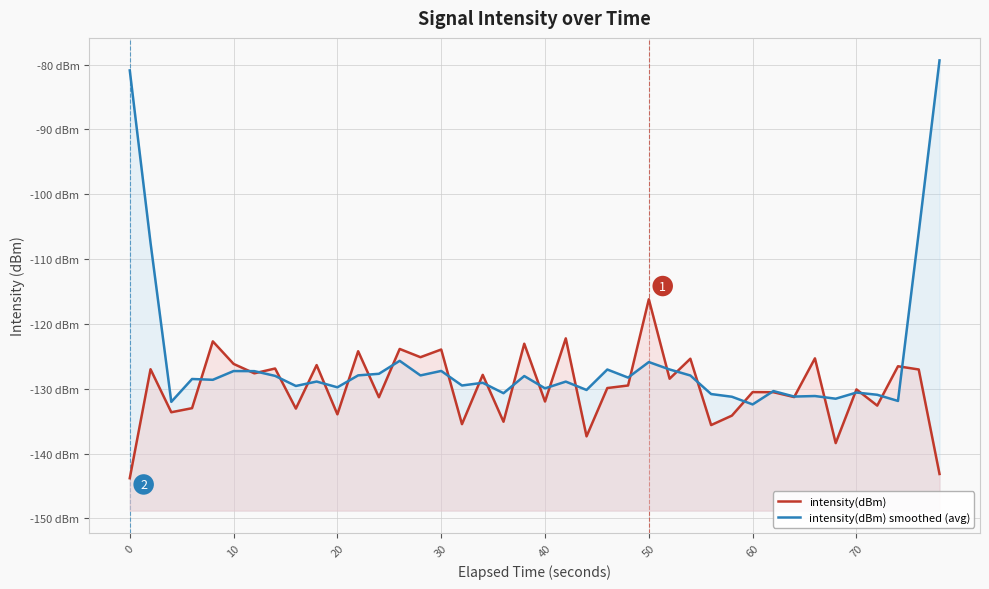

How many times do intensity(dBm) smoothed (avg) and intensity(dBm) cross each other?

28